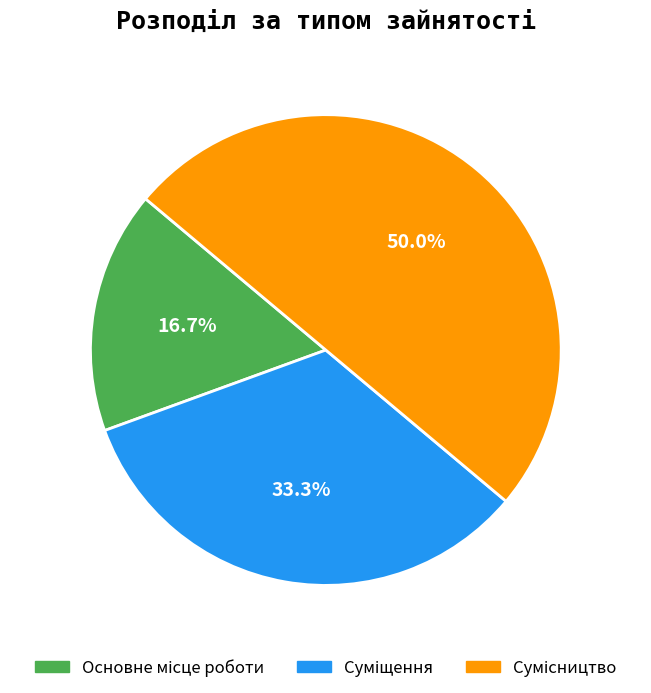

To the nearest percent, what is the difference between the largest and smallest slice percentages?

33%